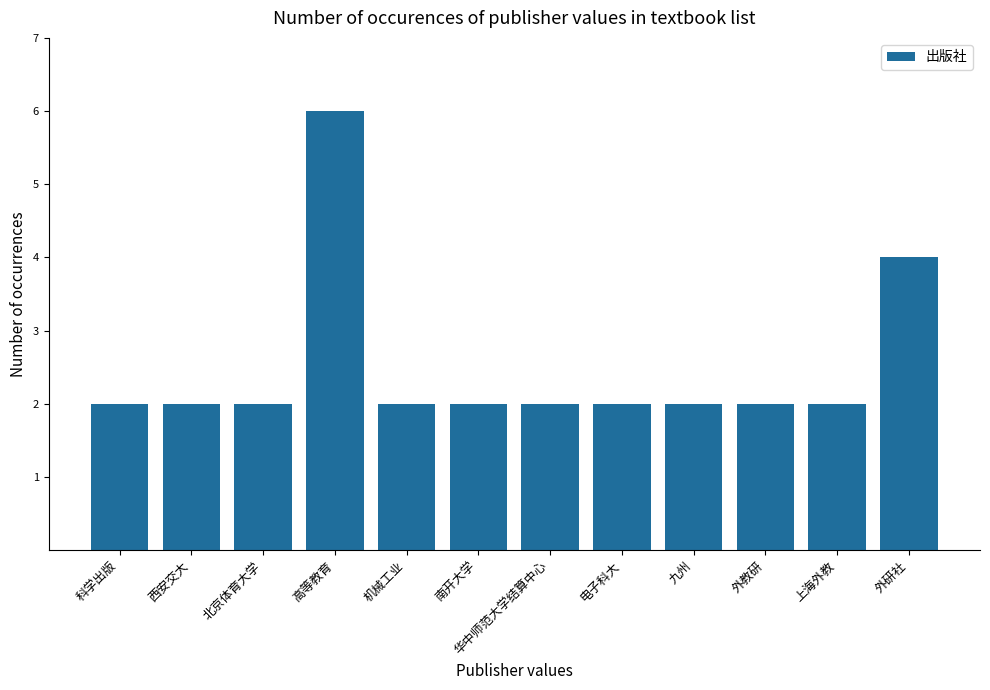

What is the change in value from 科学出版 to 外研社?

+2